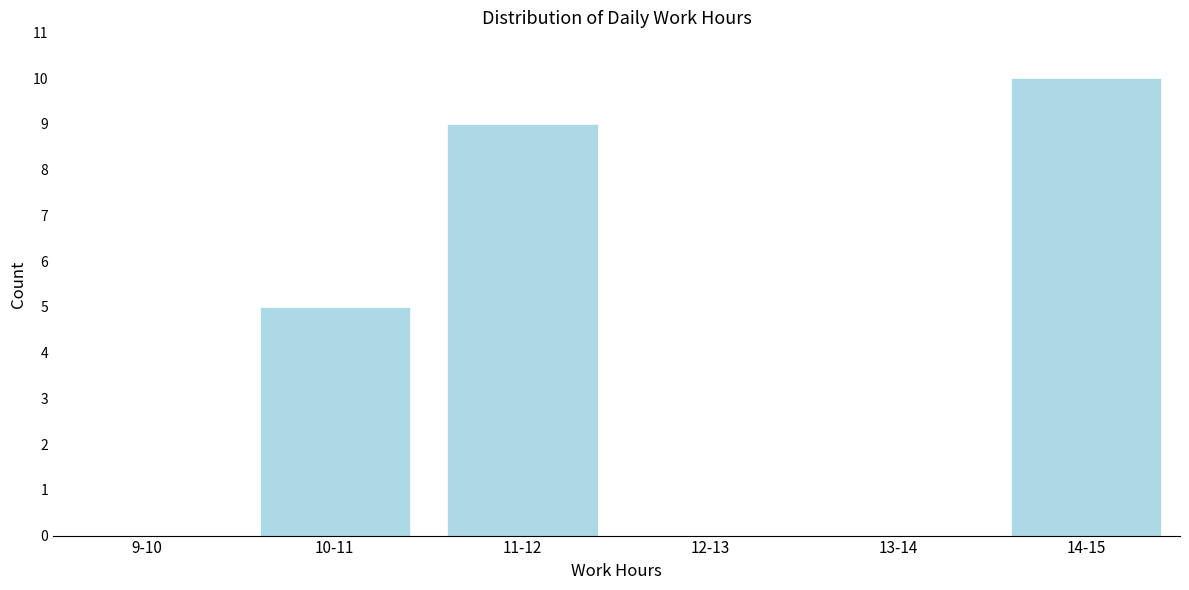

Reading left to right, extract all data points from this chart.

9-10=0	10-11=5	11-12=9	12-13=0	13-14=0	14-15=10